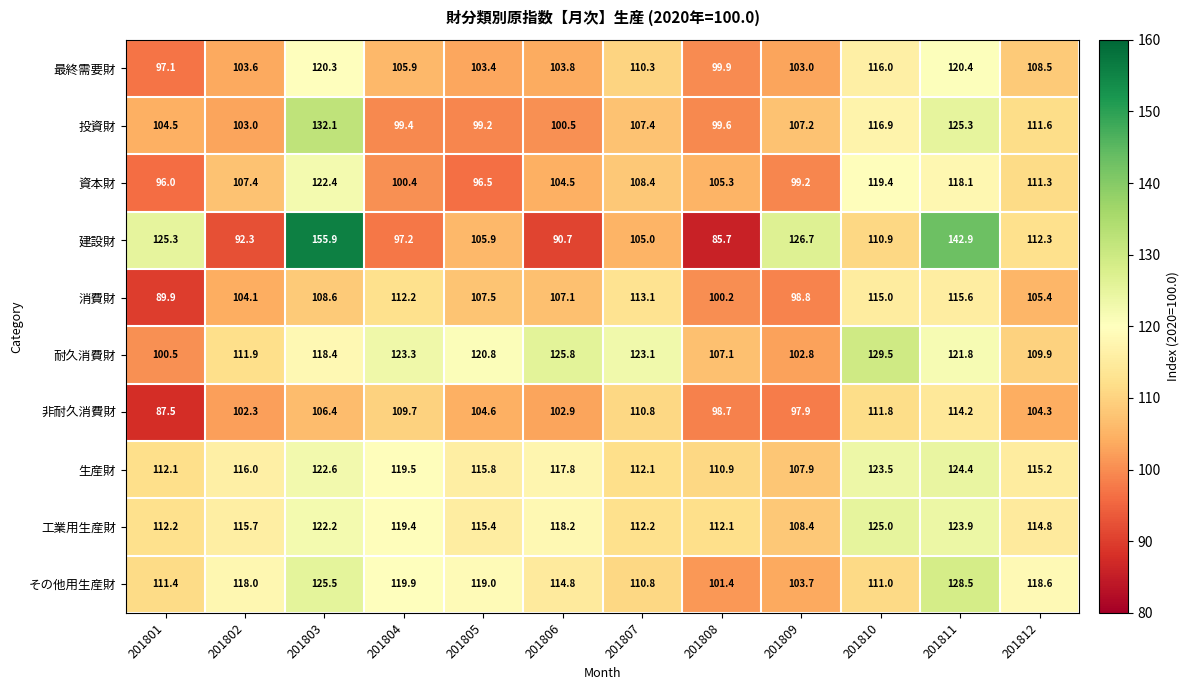

At which category is the sum across all series the highest?

201811